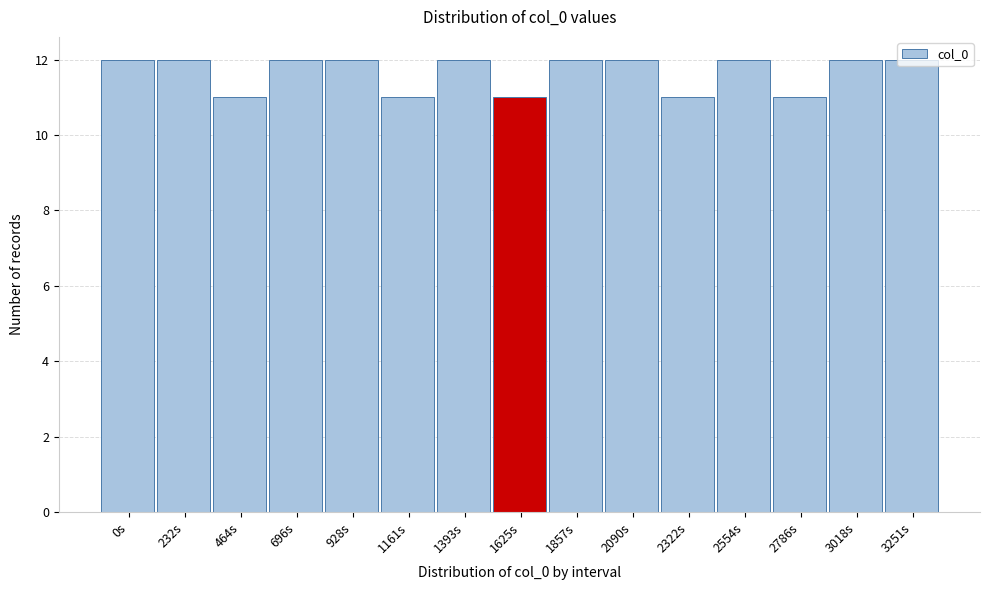

What is the label of the 11th bar from the right?

928s